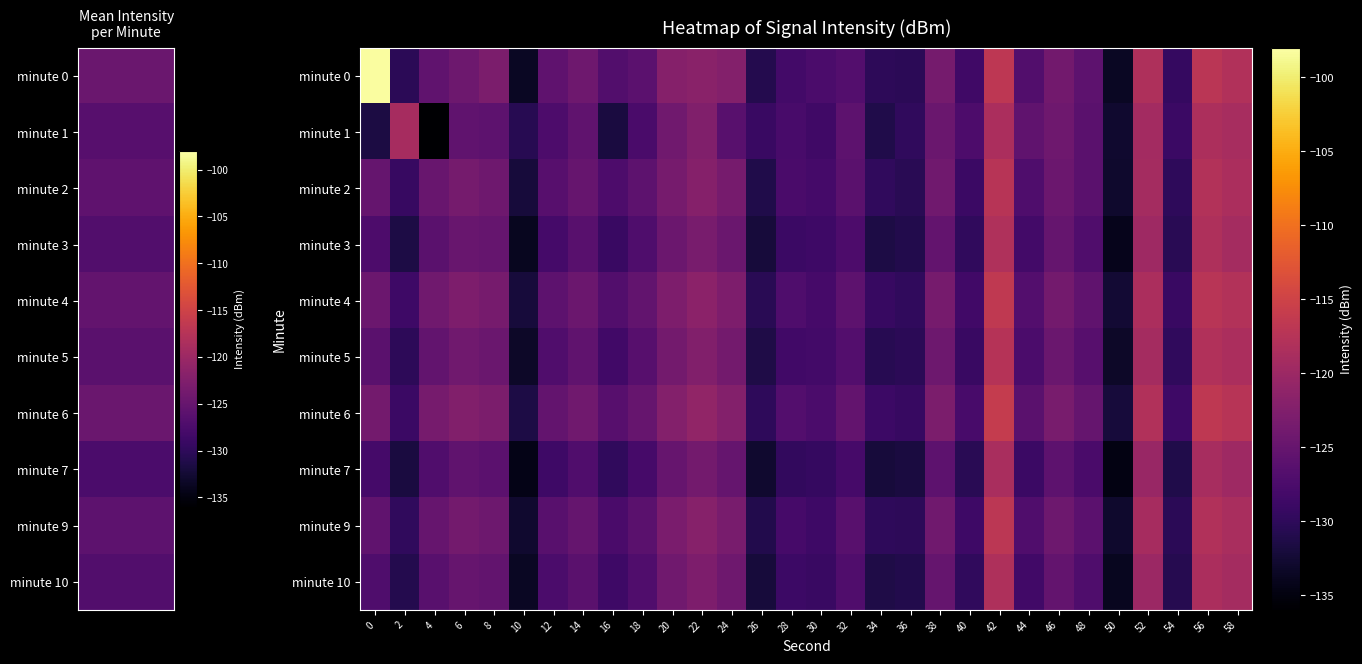

Reading left to right, what are all the values shown in this chart?

minute 0: 0=-98.2	2=-130.3	4=-125.6	6=-124.4	8=-123.0	10=-133.6	12=-125.7	14=-124.2	16=-126.8	18=-126.0	20=-122.1	22=-121.7	24=-122.2	26=-130.8	28=-128.3	30=-127.4	32=-126.8	34=-130.2	36=-130.2	38=-123.6	40=-128.5	42=-116.8	44=-126.8	46=-124.0	48=-125.9	50=-133.5	52=-118.2	54=-129.4	56=-117.1	58=-118.0
minute 1: 0=-131.7	2=-119.0	4=-135.9	6=-125.5	8=-125.9	10=-130.6	12=-127.4	14=-125.6	16=-131.8	18=-127.6	20=-124.0	22=-122.5	24=-126.3	26=-129.1	28=-127.8	30=-128.5	32=-125.9	34=-131.2	36=-129.8	38=-124.7	40=-127.3	42=-118.5	44=-125.6	46=-124.2	48=-126.1	50=-132.8	52=-119.3	54=-128.9	56=-118.4	58=-118.9
minute 2: 0=-125.1	2=-129.3	4=-124.8	6=-123.6	8=-124.2	10=-132.1	12=-126.4	14=-125.0	16=-127.3	18=-125.8	20=-123.4	22=-122.1	24=-123.5	26=-131.2	28=-127.6	30=-128.1	32=-126.2	34=-129.8	36=-130.5	38=-124.1	40=-129.0	42=-117.3	44=-127.1	46=-124.5	48=-126.2	50=-132.9	52=-119.1	54=-130.0	56=-117.8	58=-118.5
minute 3: 0=-127.3	2=-131.5	4=-126.2	6=-124.8	8=-125.1	10=-133.8	12=-128.1	14=-126.3	16=-129.1	18=-127.2	20=-124.5	22=-123.3	24=-124.7	26=-132.1	28=-129.0	30=-128.7	32=-127.3	34=-131.4	36=-131.0	38=-125.2	40=-129.8	42=-118.1	44=-128.2	46=-125.1	48=-127.0	50=-134.1	52=-119.8	54=-130.5	56=-118.3	58=-119.1
minute 4: 0=-124.5	2=-128.7	4=-124.0	6=-122.9	8=-123.5	10=-132.0	12=-125.8	14=-124.5	16=-126.9	18=-125.4	20=-122.8	22=-121.5	24=-122.9	26=-130.5	28=-127.2	30=-127.9	32=-125.8	34=-129.3	36=-129.8	38=-123.5	40=-128.3	42=-116.5	44=-126.7	46=-123.8	48=-125.6	50=-132.5	52=-118.5	54=-129.1	56=-117.2	58=-117.8
minute 5: 0=-126.2	2=-130.1	4=-125.4	6=-124.1	8=-124.7	10=-133.2	12=-127.0	14=-125.6	16=-128.3	18=-126.5	20=-123.7	22=-122.4	24=-123.8	26=-131.3	28=-128.4	30=-128.2	32=-126.7	34=-130.6	36=-130.3	38=-124.4	40=-129.1	42=-117.5	44=-127.5	46=-124.6	48=-126.4	50=-133.3	52=-119.2	54=-129.8	56=-117.9	58=-118.6
minute 6: 0=-123.8	2=-129.0	4=-123.5	6=-122.4	8=-123.0	10=-131.5	12=-125.2	14=-124.0	16=-126.4	18=-124.9	20=-122.2	22=-120.9	24=-122.3	26=-130.0	28=-126.7	30=-127.4	32=-125.3	34=-128.8	36=-129.2	38=-123.0	40=-127.8	42=-116.0	44=-126.2	46=-123.3	48=-125.1	50=-132.0	52=-118.0	54=-128.6	56=-116.7	58=-117.3
minute 7: 0=-128.0	2=-131.8	4=-127.0	6=-125.5	8=-126.0	10=-134.5	12=-128.7	14=-127.0	16=-129.8	18=-127.9	20=-124.9	22=-123.7	24=-125.1	26=-132.8	28=-129.7	30=-129.4	32=-127.9	34=-132.1	36=-131.7	38=-125.8	40=-130.5	42=-118.7	44=-128.9	46=-125.8	48=-127.6	50=-134.8	52=-120.4	54=-131.2	56=-118.9	58=-119.7
minute 9: 0=-125.5	2=-129.8	4=-124.9	6=-123.7	8=-124.3	10=-132.8	12=-126.3	14=-125.1	16=-127.6	18=-126.1	20=-123.2	22=-121.9	24=-123.3	26=-131.0	28=-127.9	30=-128.6	32=-126.3	34=-130.0	36=-130.1	38=-124.0	40=-128.7	42=-117.0	44=-127.0	46=-124.3	48=-126.0	50=-133.0	52=-119.0	54=-130.3	56=-118.0	58=-118.7
minute 10: 0=-127.1	2=-130.9	4=-126.3	6=-124.9	8=-125.4	10=-133.6	12=-127.5	14=-126.1	16=-128.7	18=-127.0	20=-124.1	22=-122.8	24=-124.2	26=-132.0	28=-128.8	30=-129.1	32=-127.0	34=-131.3	36=-131.0	38=-125.1	40=-129.9	42=-118.3	44=-128.4	46=-125.3	48=-127.1	50=-133.9	52=-120.0	54=-130.7	56=-118.5	58=-119.2